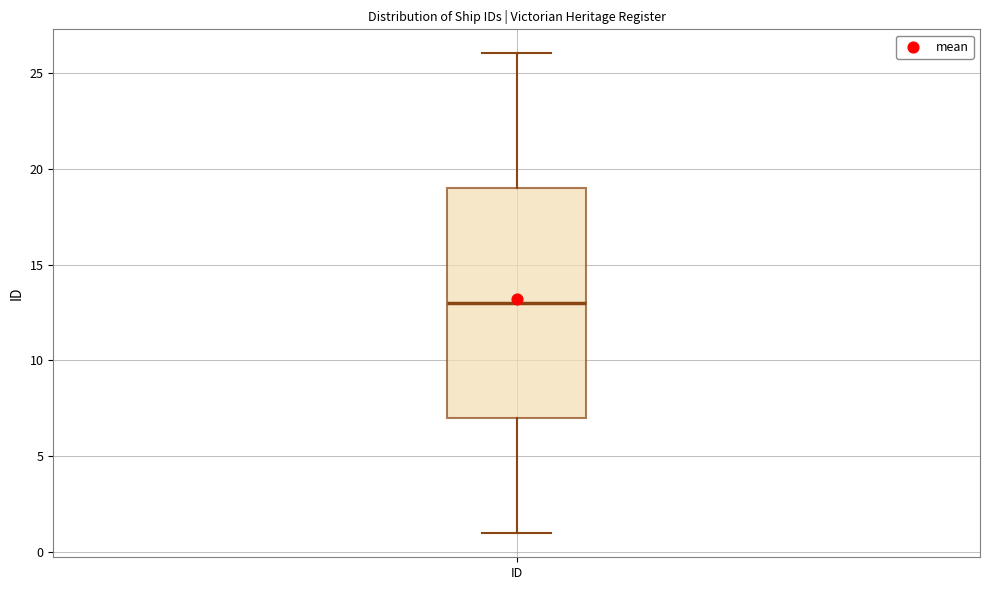

Read this box plot against the y-axis: the position of the median line, the range covered by the box, and the ends of both whiskers. The values are not printed on the chart, so give them approximately, as read against the axis.

median 13, box 7 to 19, whiskers 1 to 26